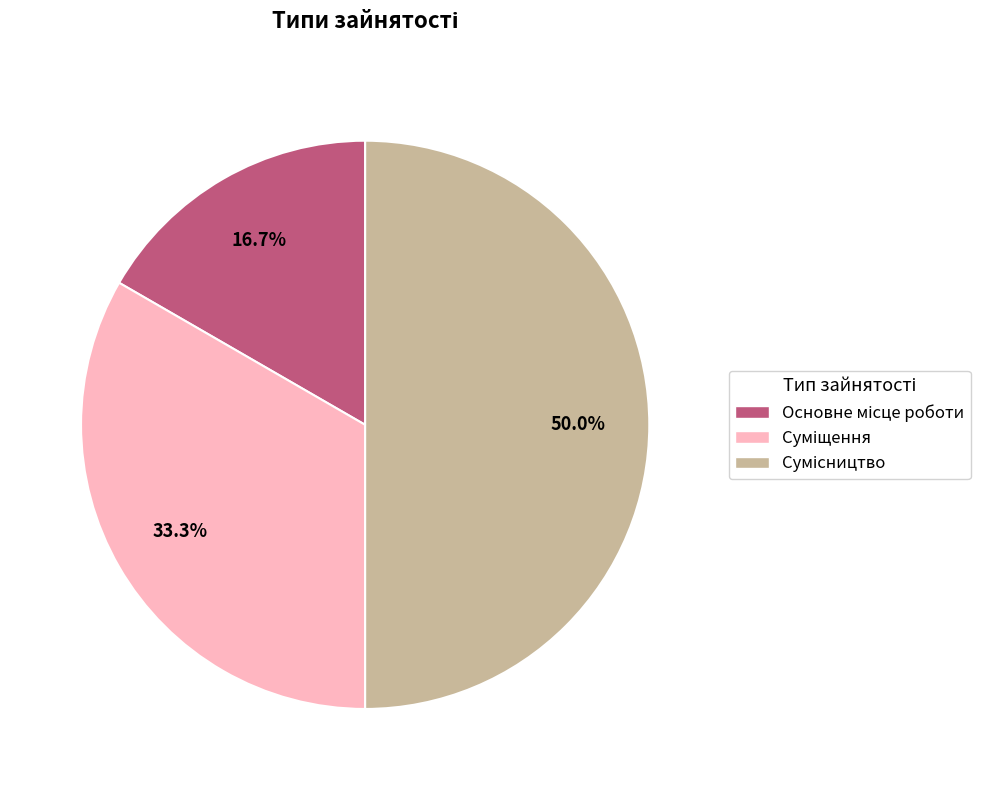

To the nearest percent, what portion does Сумісництво represent?

50%